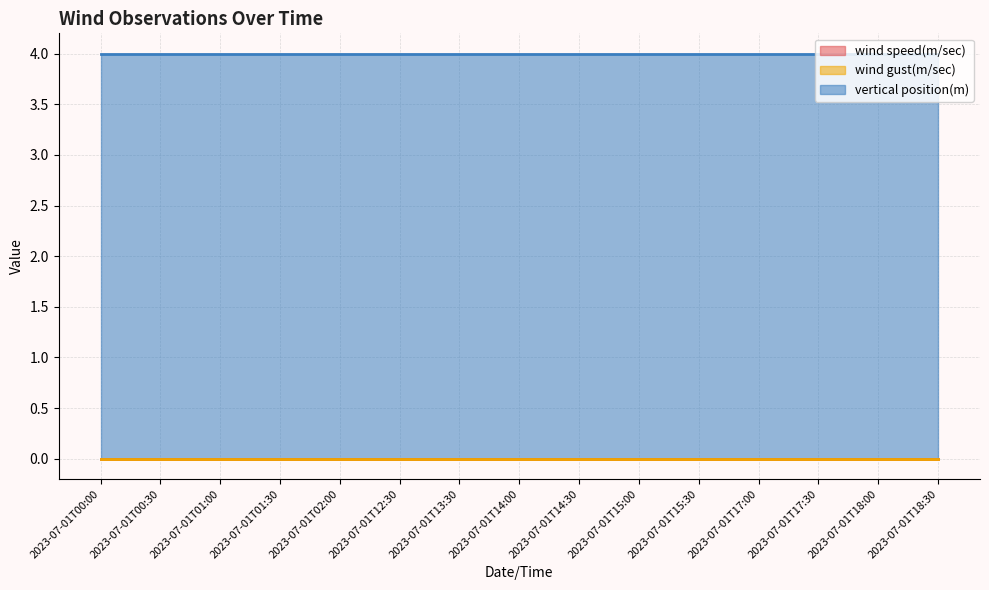

Which series has the largest range (max minus min)?

wind speed(m/sec)